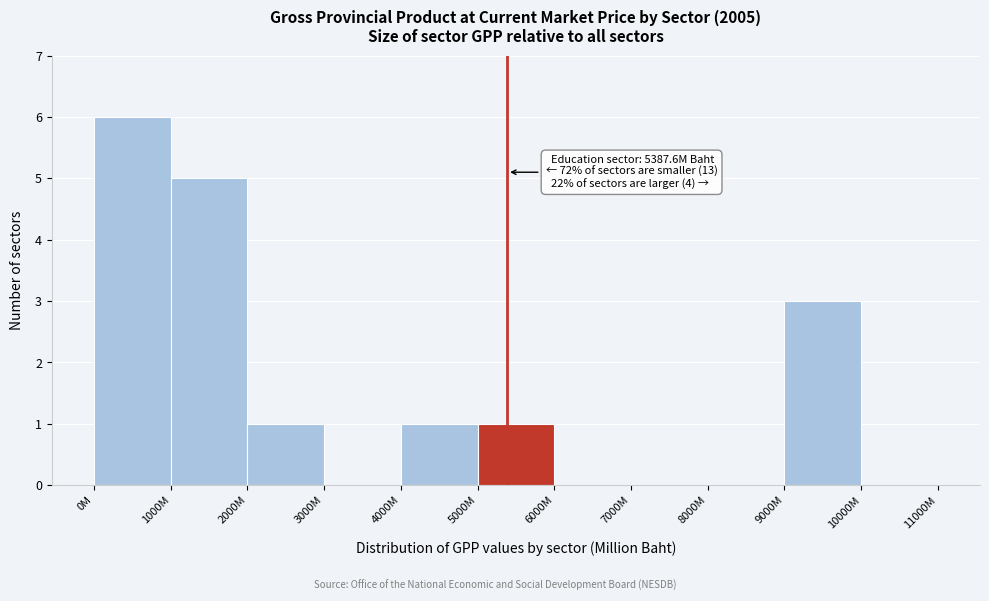

Reading left to right, list all the values displayed in this chart.

0M=6	1000M=5	2000M=1	3000M=0	4000M=1	5000M=1	6000M=0	7000M=0	8000M=0	9000M=3	10000M=0